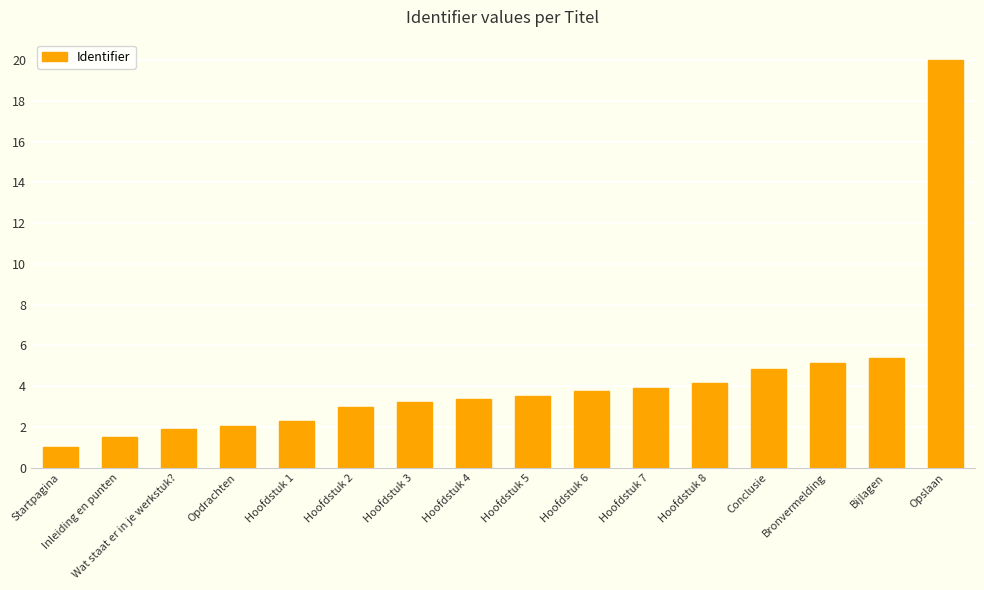

Where is the data nearest to the value 10?

Bijlagen